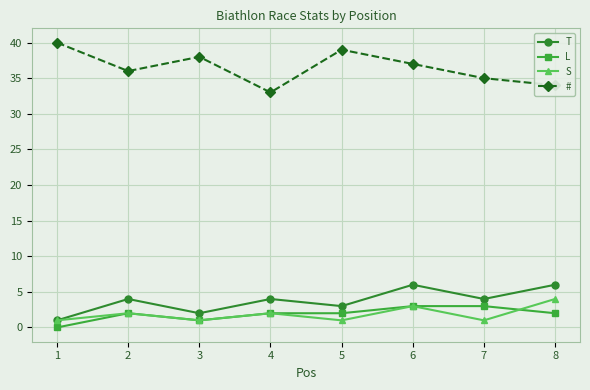

At which category is the sum across all series the highest?

6